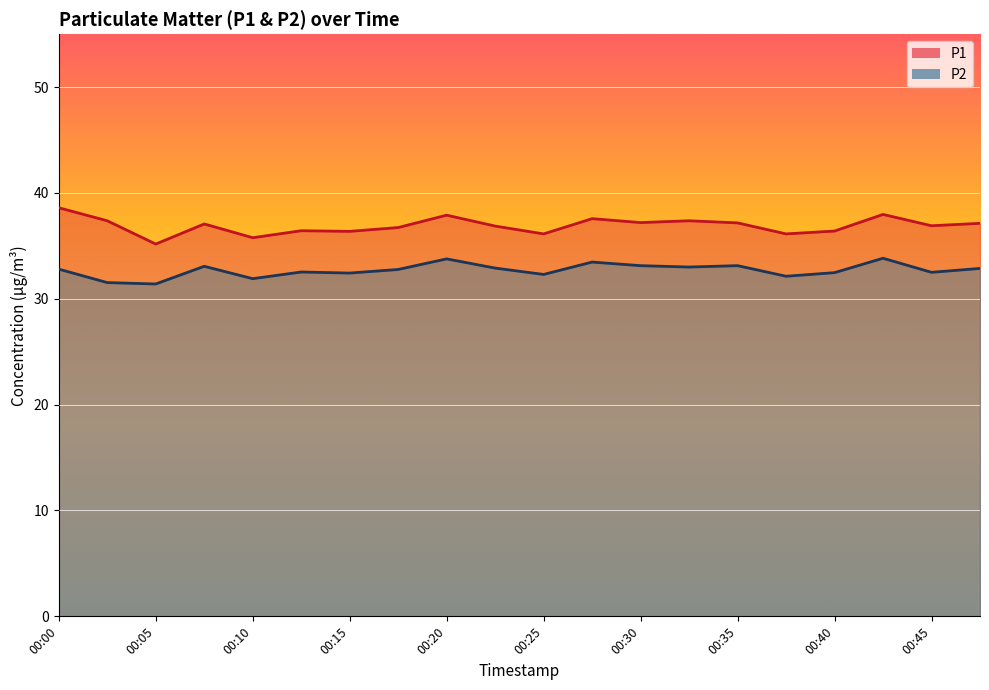

Between 00:03 and 00:33, which series saw the biggest shift?

P2